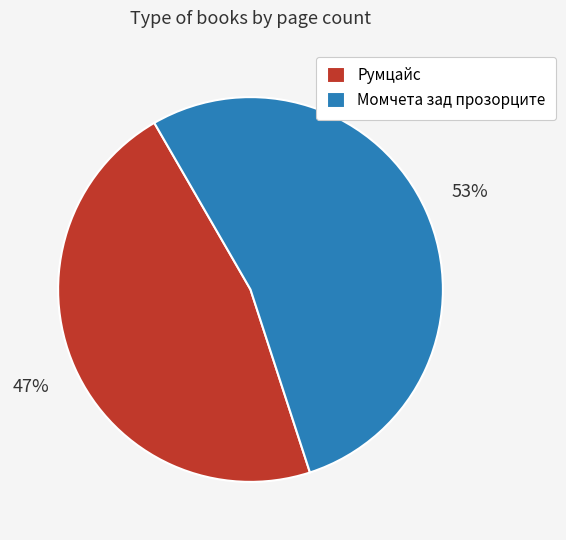

Which category accounts for the majority?

Момчета зад прозорците